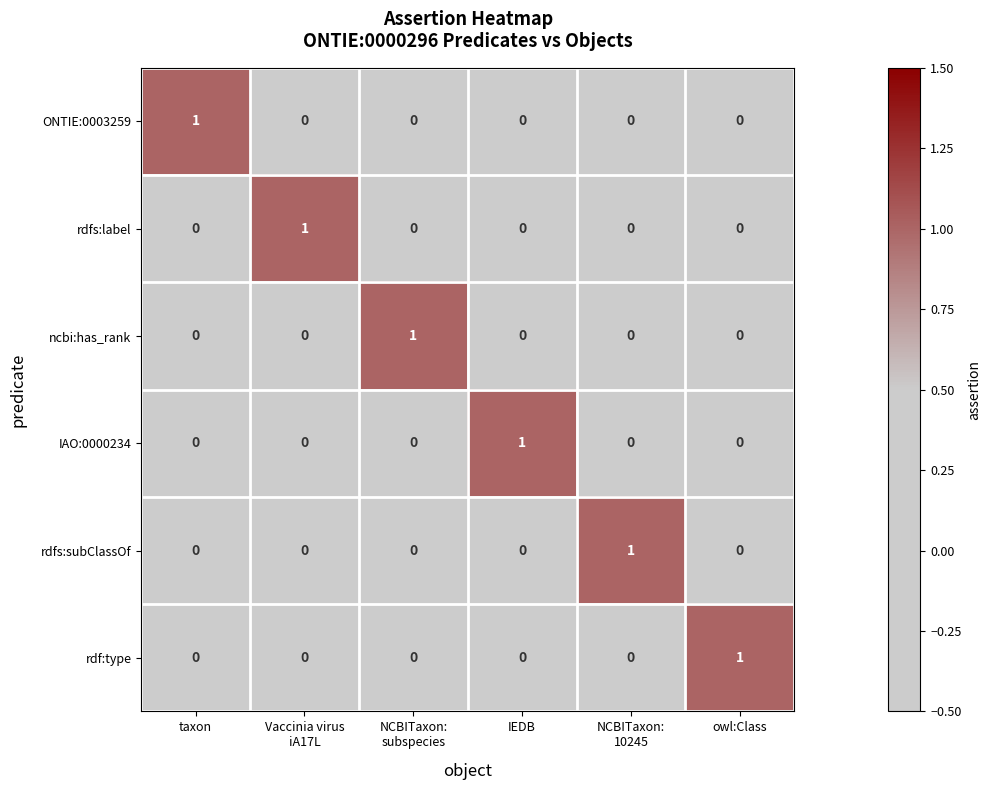

Count the IAO:0000234 values in the range 0 to 1.

6